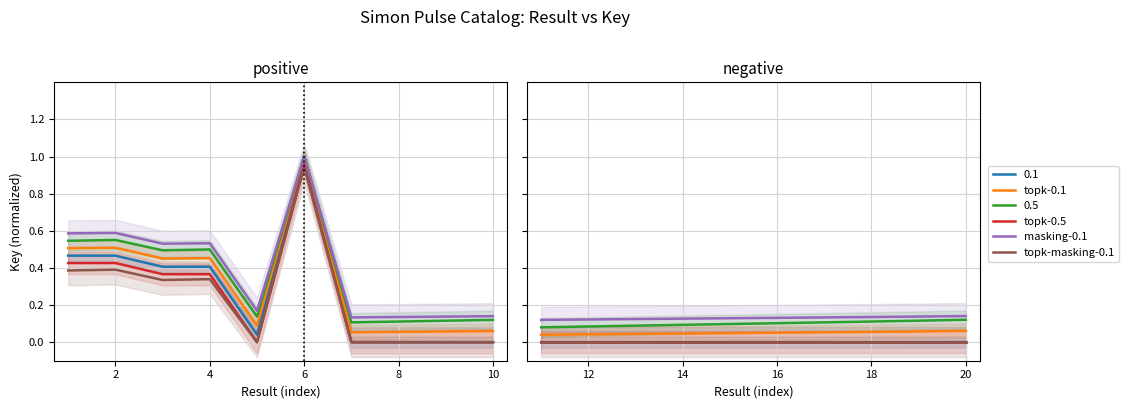

What is the spread (max minus min) of values at 16?

0.1